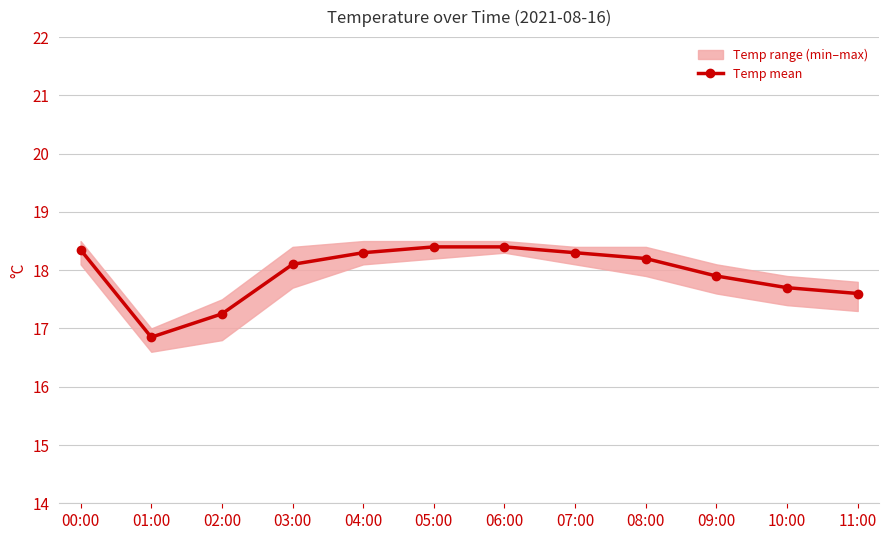

The chart shows a value of 18.3 at 07:00. True or false?

True